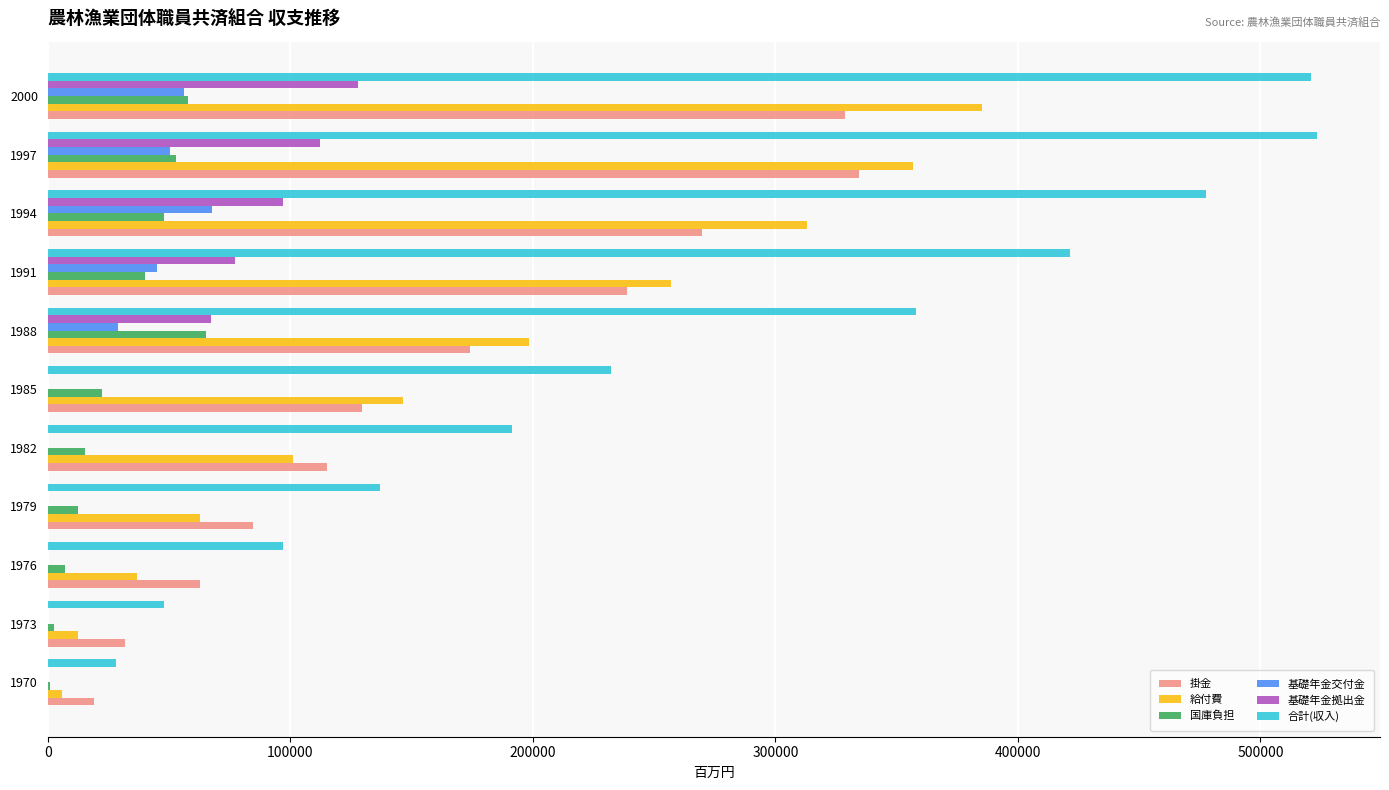

Is the value of 基礎年金拠出金 at 1982 greater than the value of 国庫負担 at 1985?

No